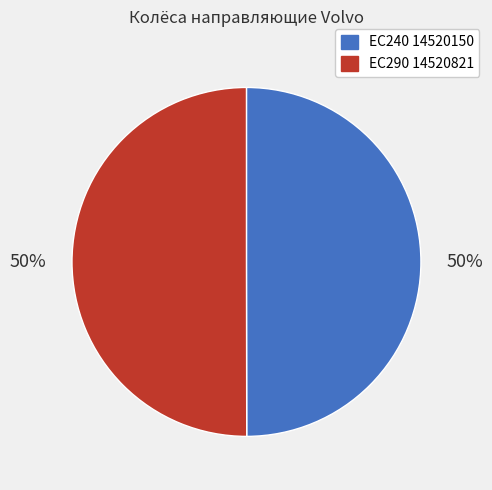

To the nearest percent, what is the average slice percentage?

50%